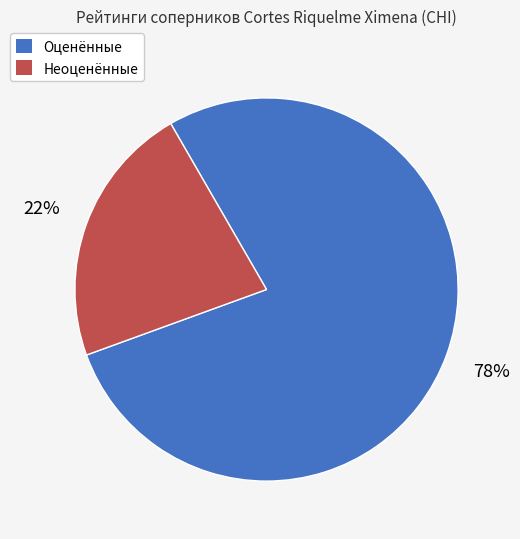

Is there a majority slice in this chart?

Yes